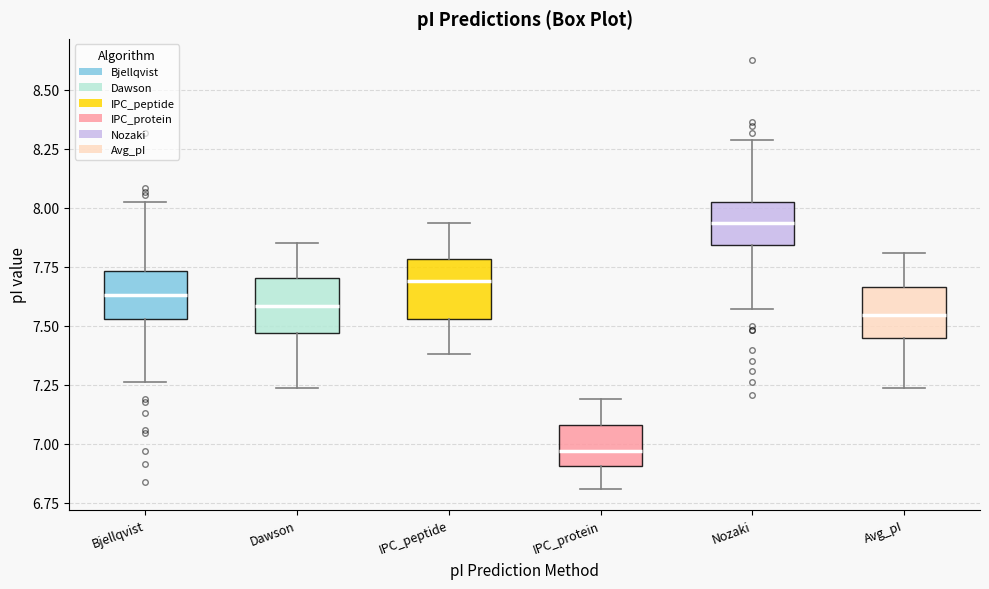

Reading left to right, read every box against the y-axis: the position of its median line, the range the box covers, and the ends of its whiskers. The values are not printed on the chart, so give them approximately, as read against the axis.

Bjellqvist: median 7.65, box 7.55 to 7.75, whiskers 7.25 to 8.00
Dawson: median 7.60, box 7.45 to 7.70, whiskers 7.25 to 7.85
IPC_peptide: median 7.70, box 7.55 to 7.80, whiskers 7.40 to 7.95
IPC_protein: median 6.95, box 6.90 to 7.10, whiskers 6.80 to 7.20
Nozaki: median 7.95, box 7.85 to 8.00, whiskers 7.55 to 8.30
Avg_pI: median 7.55, box 7.45 to 7.65, whiskers 7.25 to 7.80